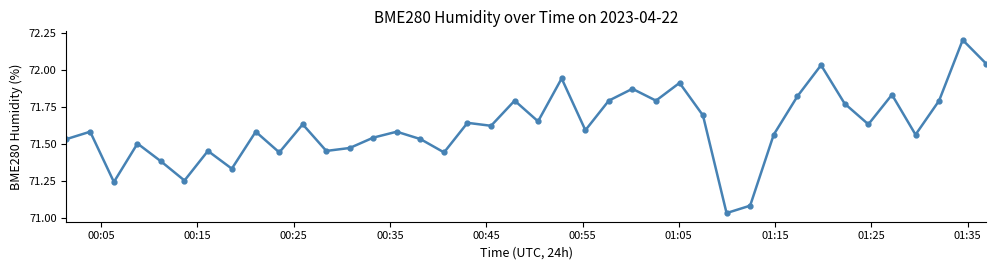

What is the maximum value shown in the chart?

72.2